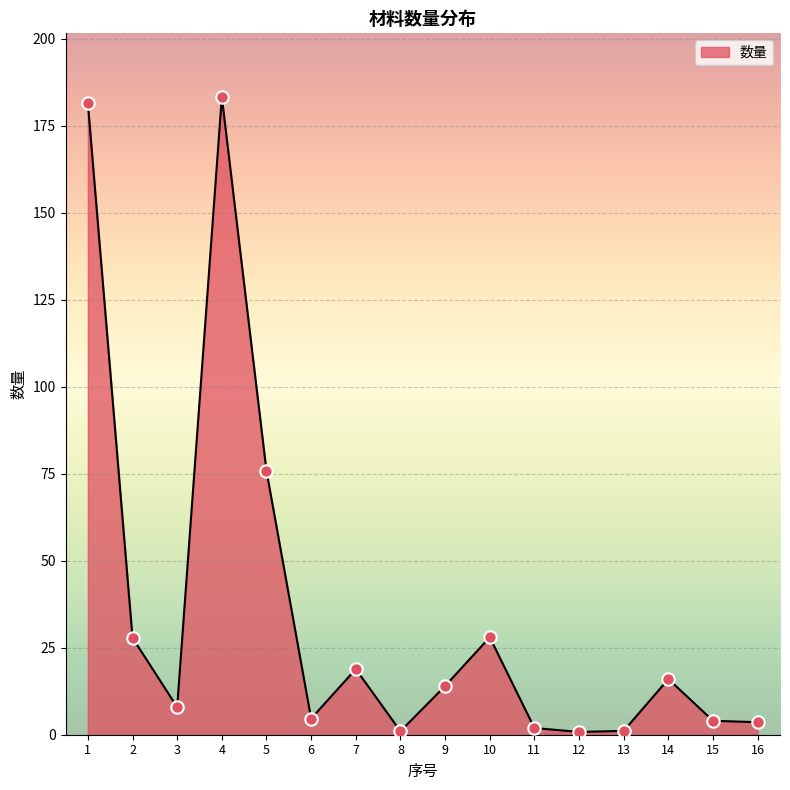

Between 12 and 3, which is larger?

3